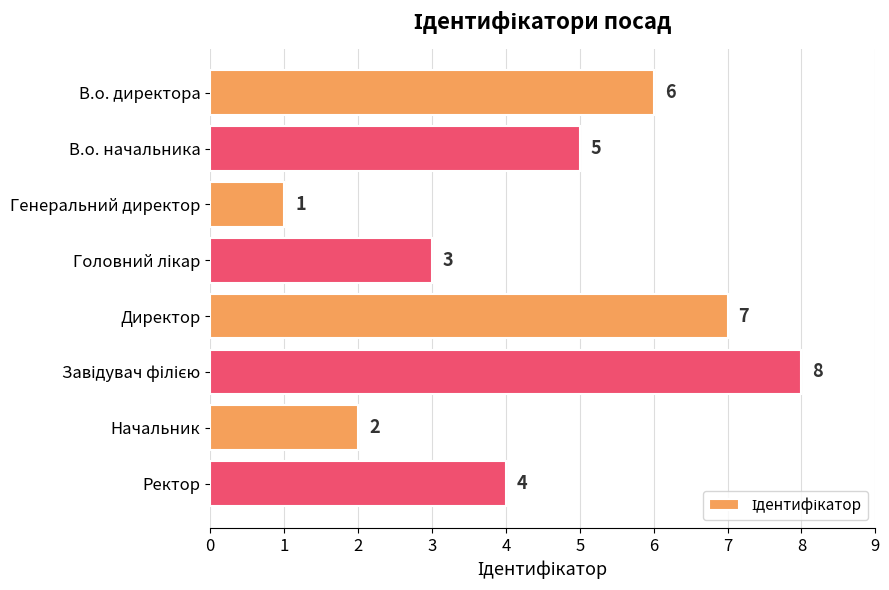

What is the sum of all values?

36